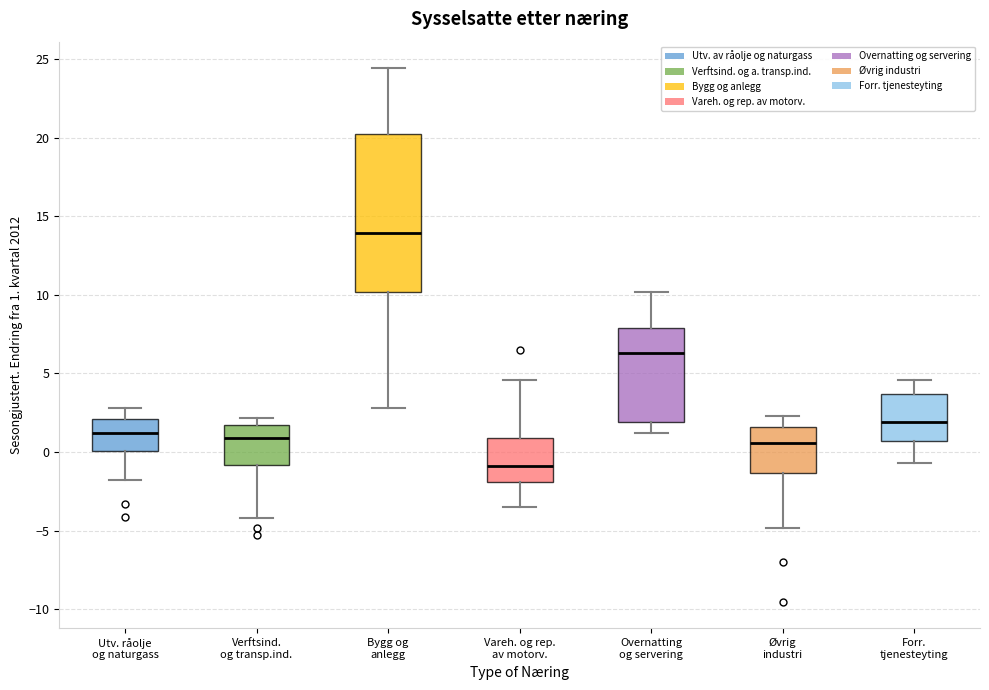

Reading left to right, transcribe this box plot: for each box, give where its median line is, the range the box spans, and where its two whiskers end, as read against the y-axis. The values are not printed on the chart, so give them approximately, as read against the axis.

Utv. råolje og naturgass: median 1.0, box 0.0 to 2.0, whiskers -2.0 to 3.0
Verftsind. og transp.ind.: median 1.0, box -1.0 to 1.5, whiskers -4.0 to 2.0
Bygg og anlegg: median 14.0, box 10.0 to 20.0, whiskers 3.0 to 24.5
Vareh. og rep. av motorv.: median -1.0, box -2.0 to 1.0, whiskers -3.5 to 4.5
Overnatting og servering: median 6.5, box 2.0 to 8.0, whiskers 1.0 to 10.0
Øvrig industri: median 0.5, box -1.5 to 1.5, whiskers -5.0 to 2.5
Forr. tjenesteyting: median 2.0, box 0.5 to 3.5, whiskers -0.5 to 4.5